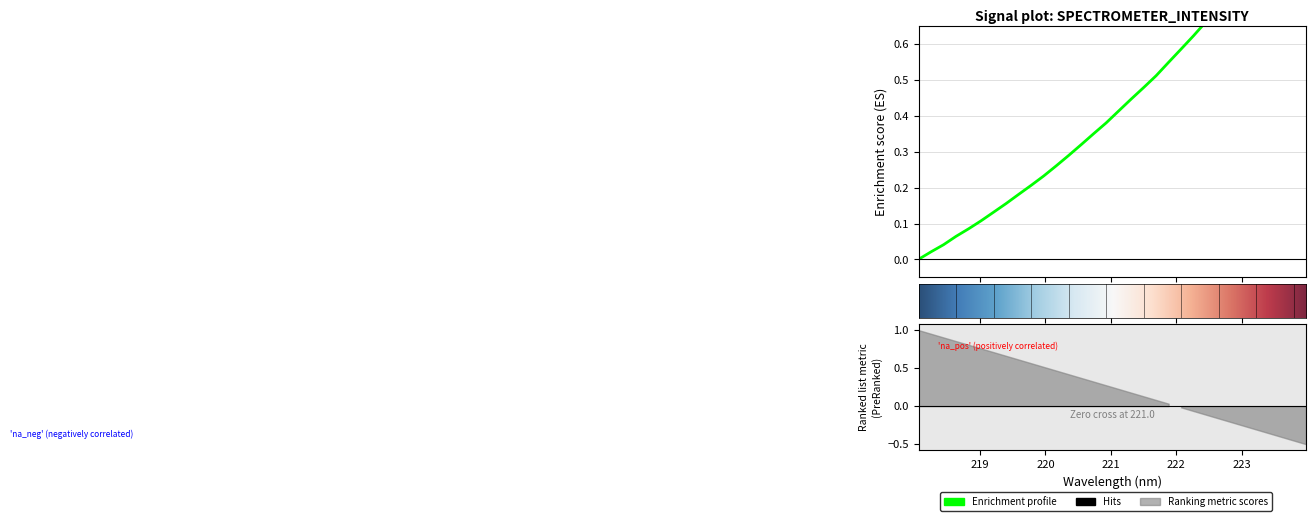

Which has a higher value, 220.7354 or 222.0721?

222.0721